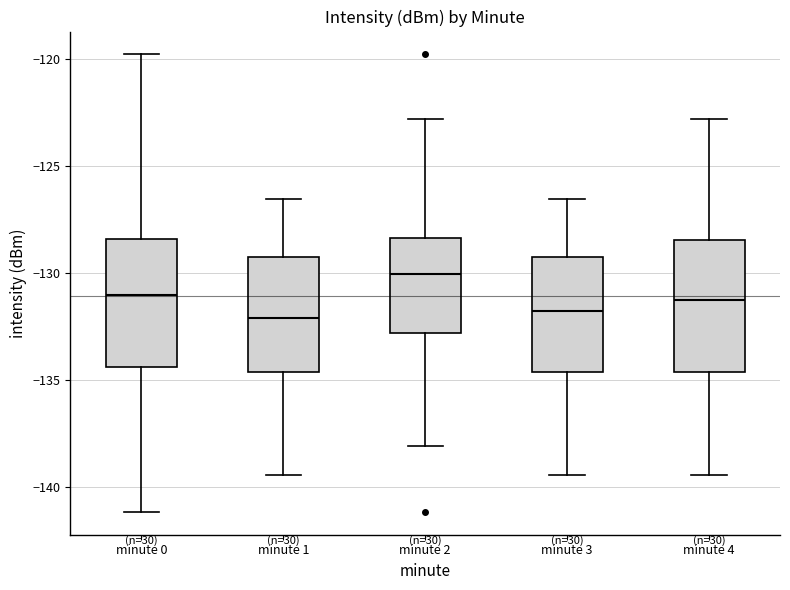

Reading left to right, transcribe this box plot: for each box, give where its median line is, the range the box spans, and where its two whiskers end, as read against the y-axis. The values are not printed on the chart, so give them approximately, as read against the axis.

minute 0: median -131.0, box -134.5 to -128.5, whiskers -141.0 to -120.0
minute 1: median -132.0, box -134.5 to -129.0, whiskers -139.5 to -126.5
minute 2: median -130.0, box -133.0 to -128.5, whiskers -138.0 to -123.0
minute 3: median -132.0, box -134.5 to -129.0, whiskers -139.5 to -126.5
minute 4: median -131.0, box -134.5 to -128.5, whiskers -139.5 to -123.0